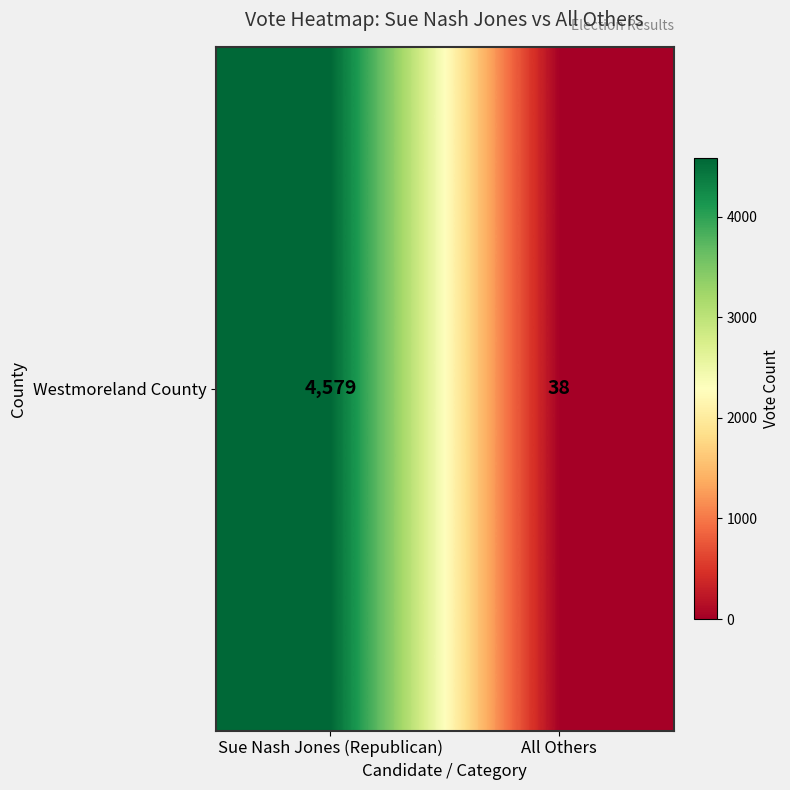

Rank the categories by value from lowest to highest.

All Others, Sue Nash Jones (Republican)